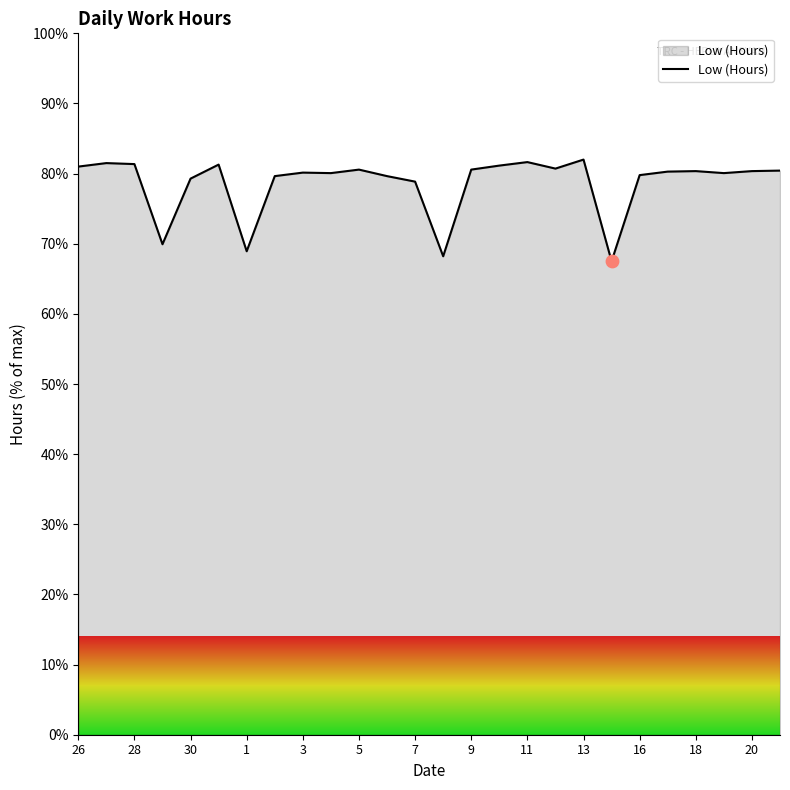

What is the smallest value displayed?

67.5